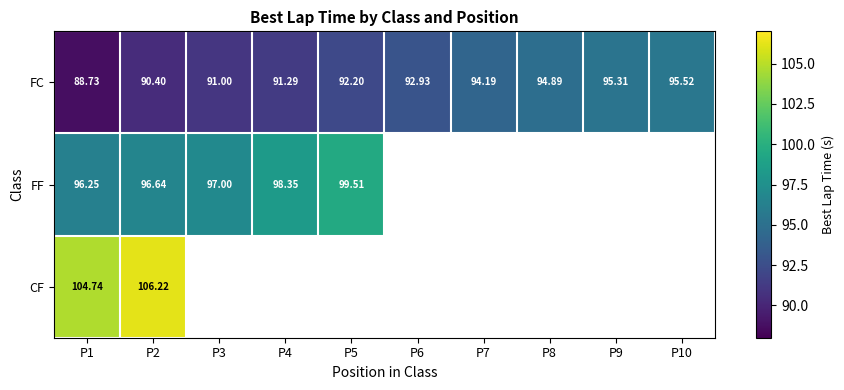

Which series changed the most between P3 and P10?

FC